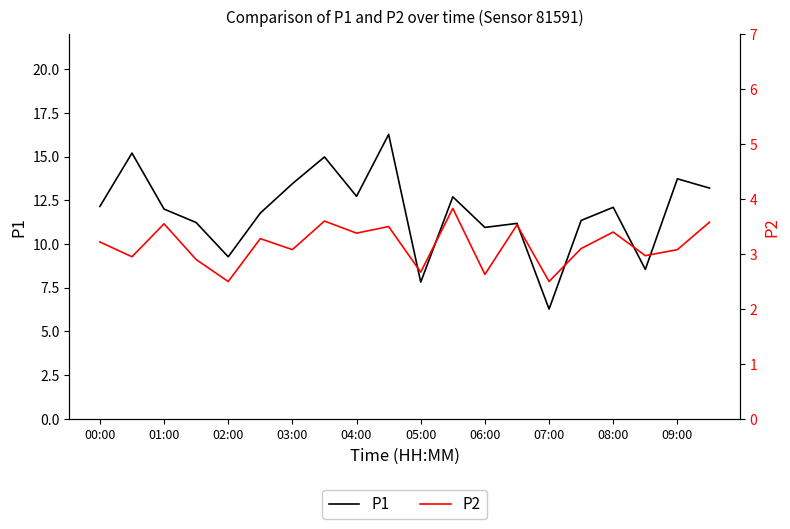

The value of P1 at 04:00 is 18.7. True or false?

False